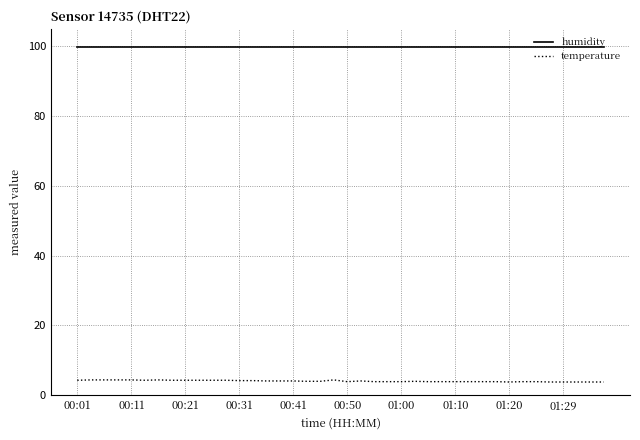

What are all the series names shown in the legend?

humidity, temperature